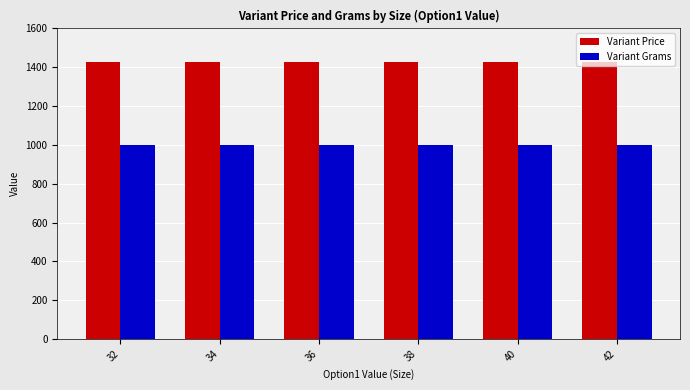

True or false: Variant Price has a value of 457 at 36.

False